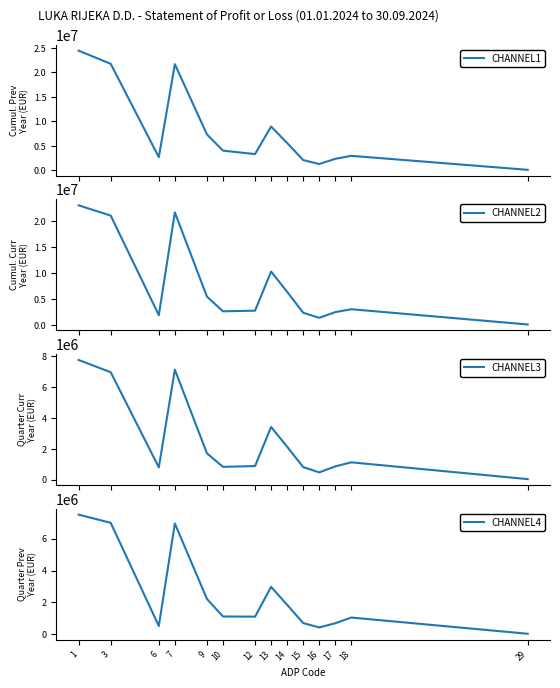

List the series in order of their peak value, highest first.

CHANNEL1, CHANNEL2, CHANNEL3, CHANNEL4